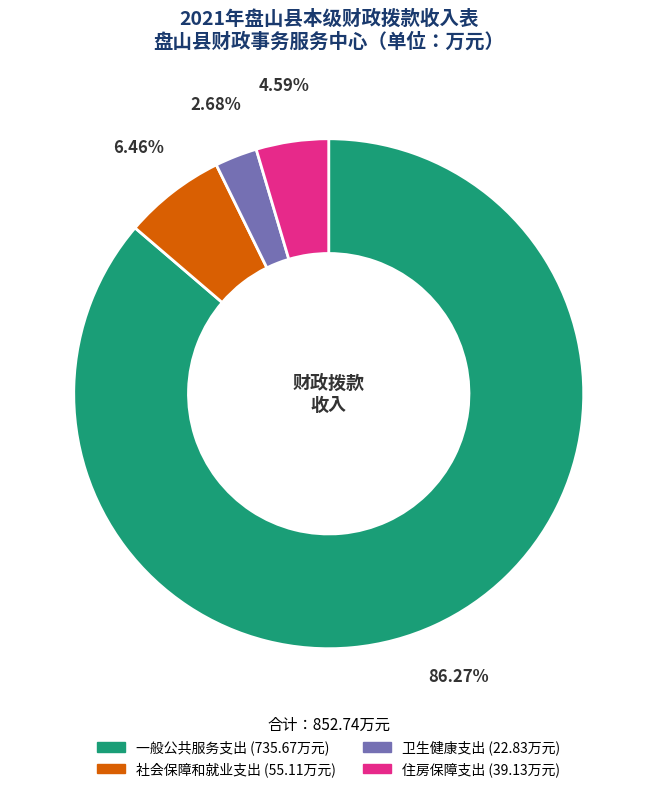

To the nearest percent, what percentage of the pie is 卫生健康支出?

3%